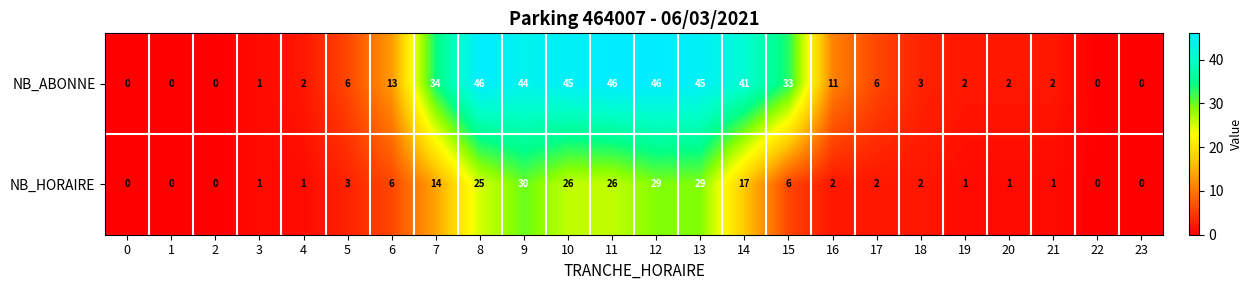

Rank the series by their average value, from lowest to highest.

NB_HORAIRE, NB_ABONNE